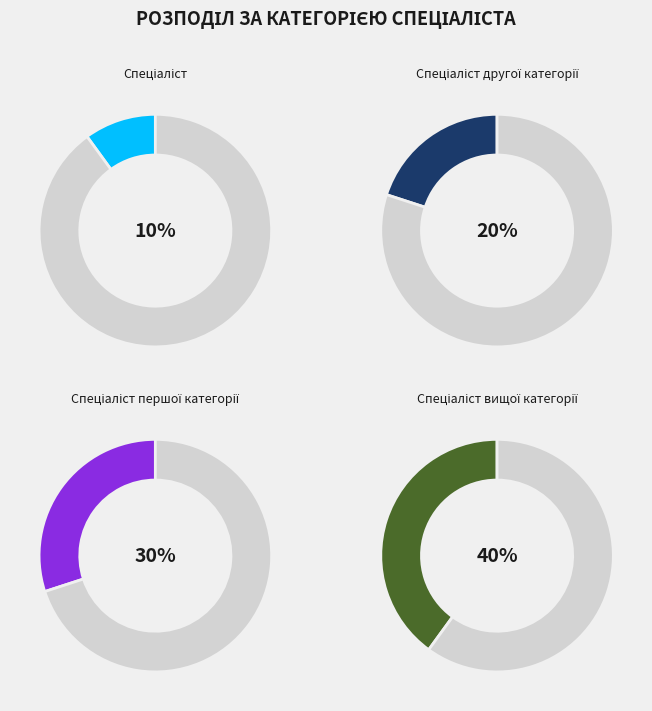

Is the sum of Спеціаліст другої категорії and Спеціаліст вищої категорії greater than half?

Yes